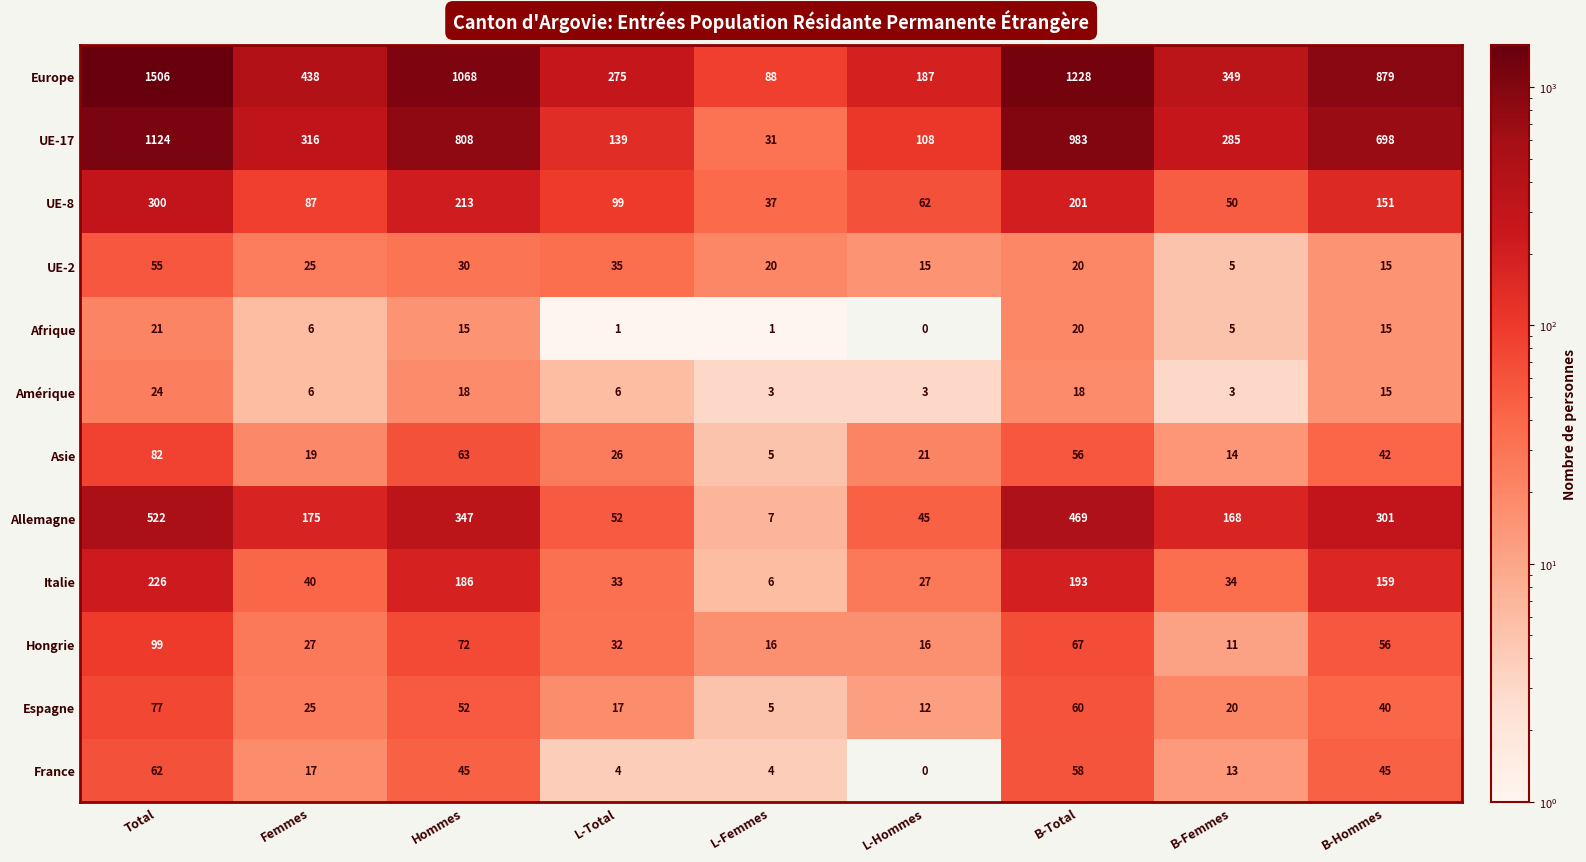

What is the maximum value shown in the chart?

1506